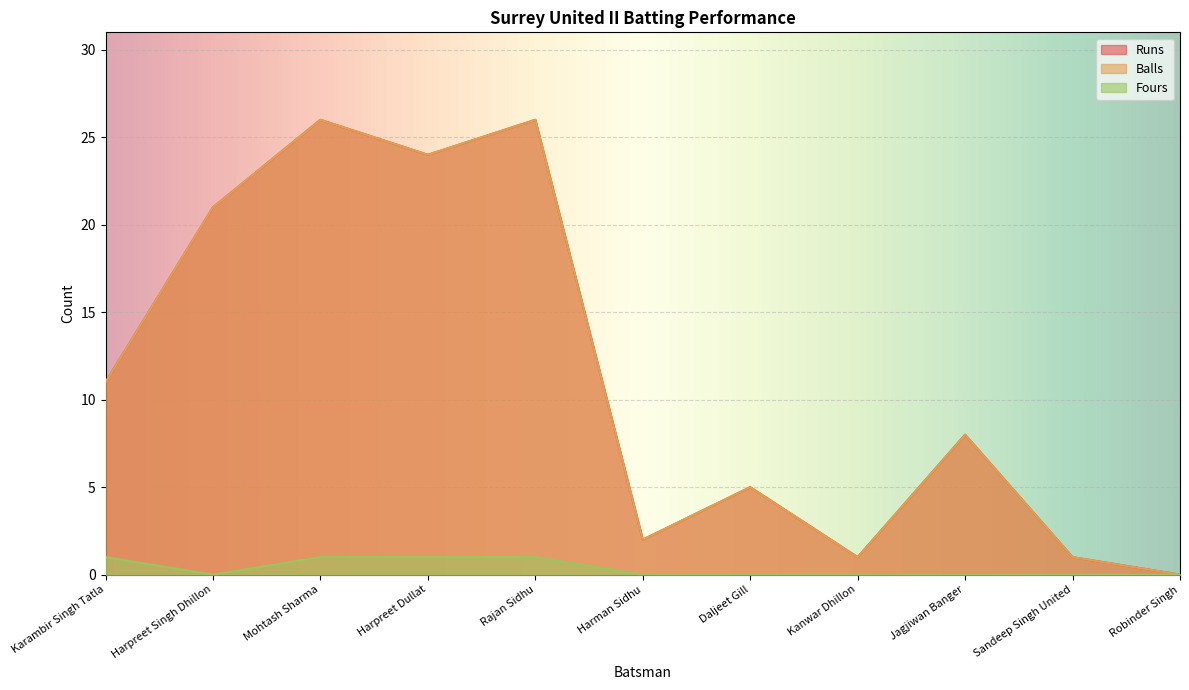

What is the total value across all series at Harman Sidhu?

4